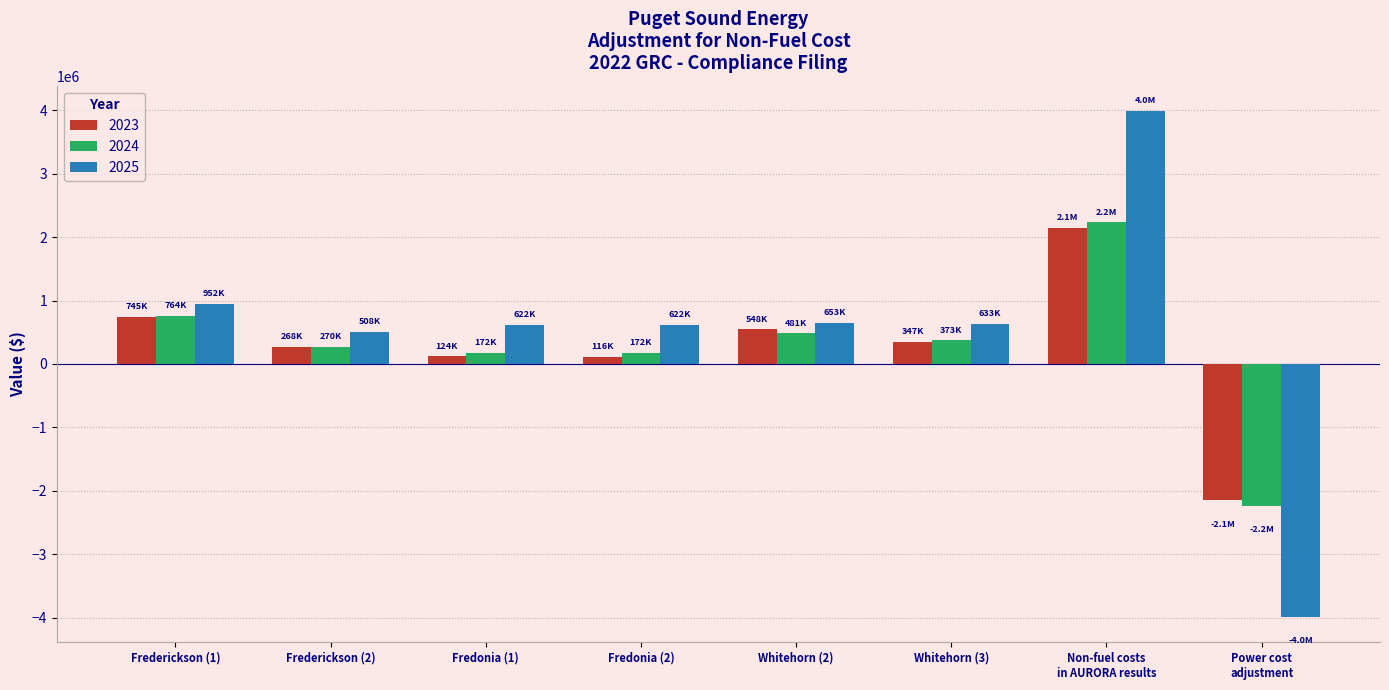

How many groups of bars are there?

8